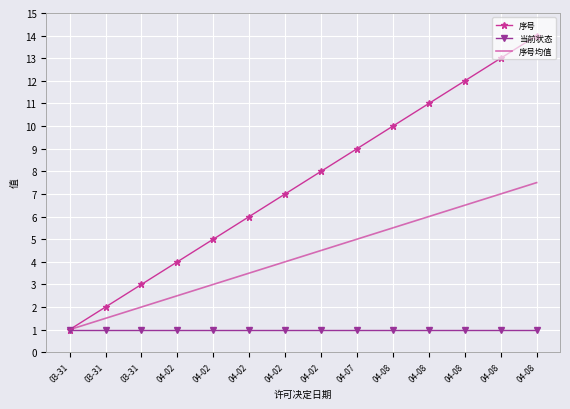

What is the average value of the 当前状态 series?

1.0